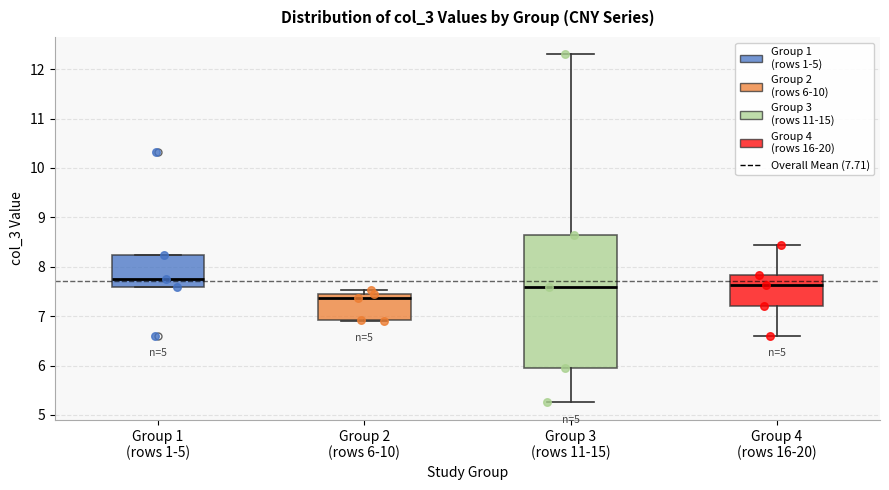

Comparing the boxes themselves (not the whiskers), which one is the tallest?

Group 3 (rows 11-15)